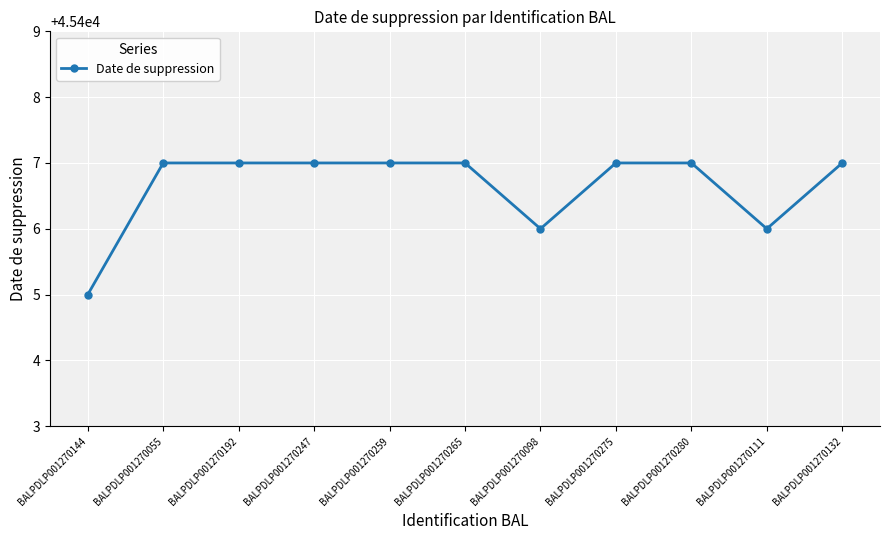

What is the sum of all values?

499473